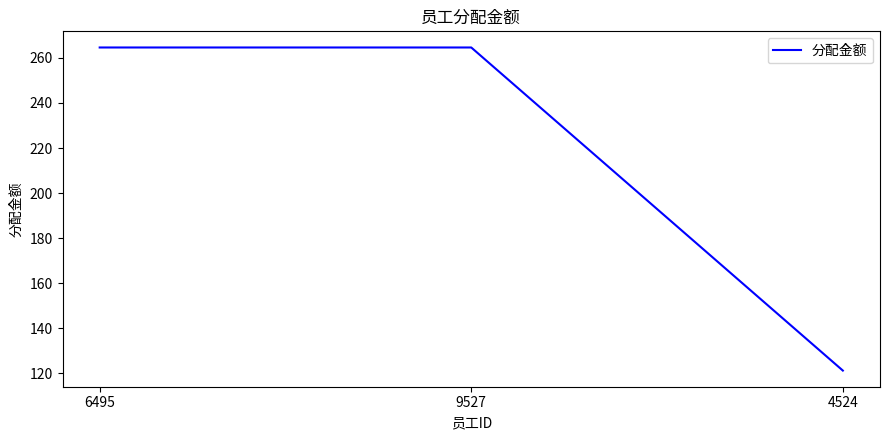

The chart shows a value of 359.7 at 6495. True or false?

False